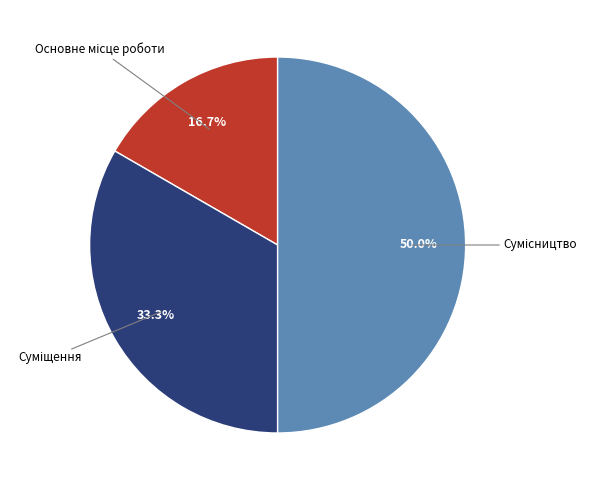

Rank the categories by value from highest to lowest.

Сумісництво, Суміщення, Основне місце роботи